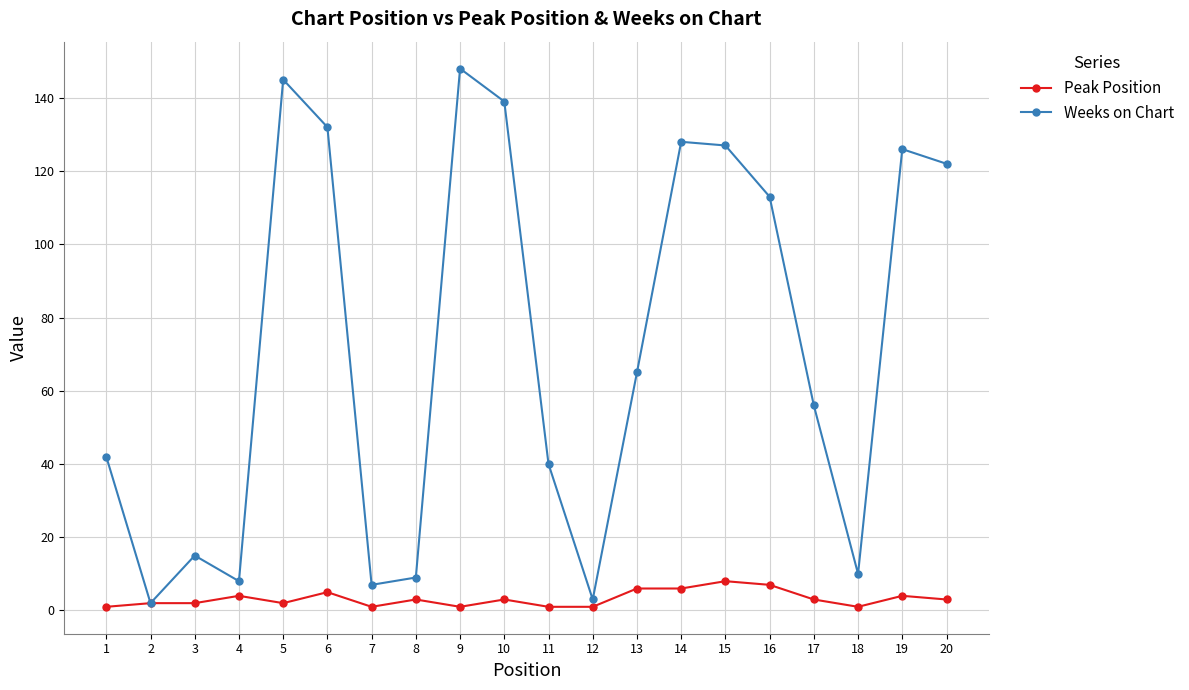

Where is the first local minimum for Weeks on Chart?

2